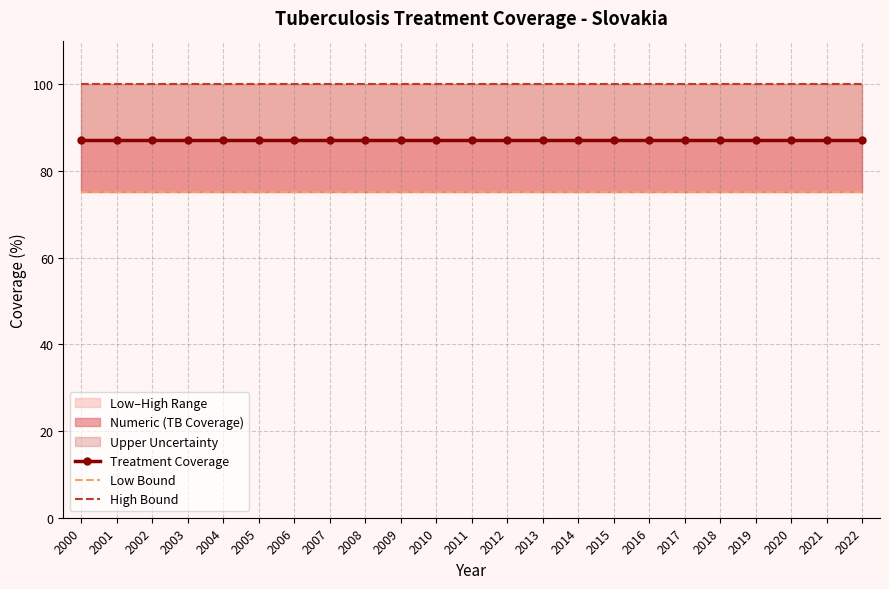

Which series has the largest total across all categories?

High Bound